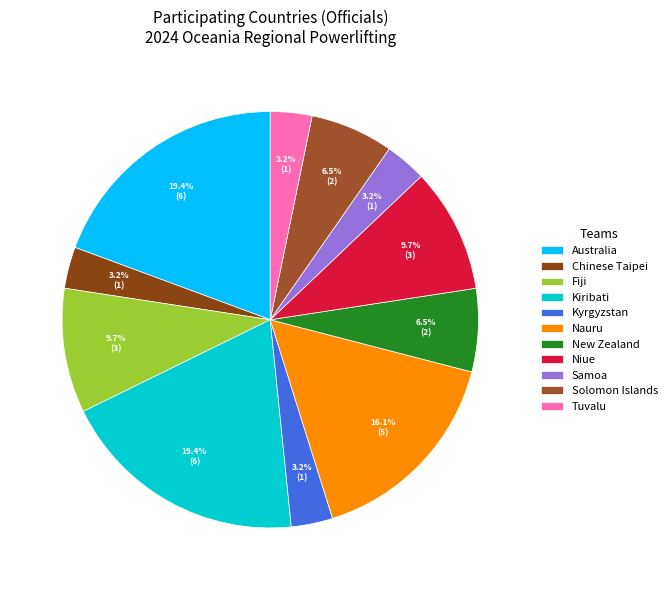

How many slices are in this pie chart?

11